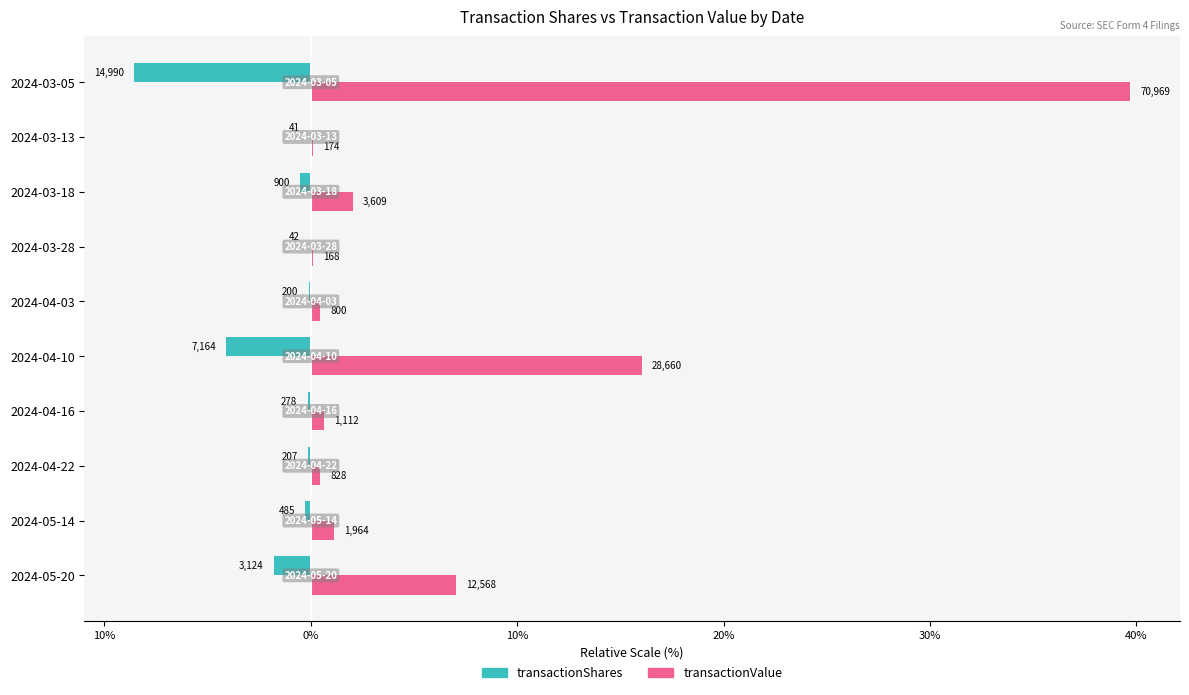

Reading left to right, extract all data points from this chart.

transactionShares: -1.8	-0.3	-0.1	-0.2	-4.1	-0.1	-0.0	-0.5	-0.0	-8.6
transactionValue: 7.0	1.1	0.5	0.6	16.0	0.4	0.1	2.0	0.1	39.7